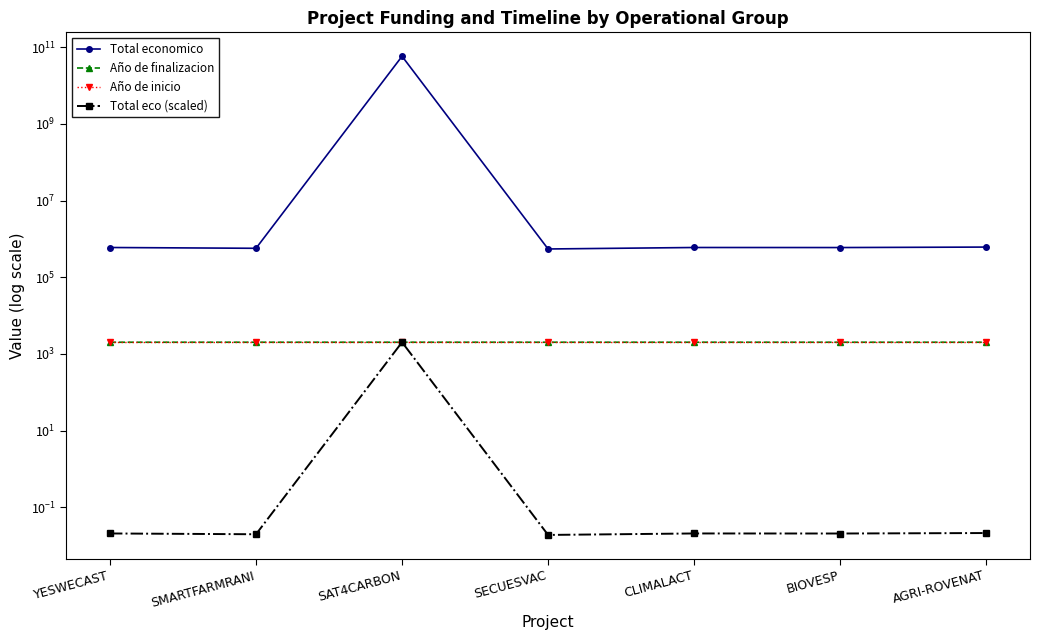

What is the total value across all series at SMARTFARMRANI?

576016.0